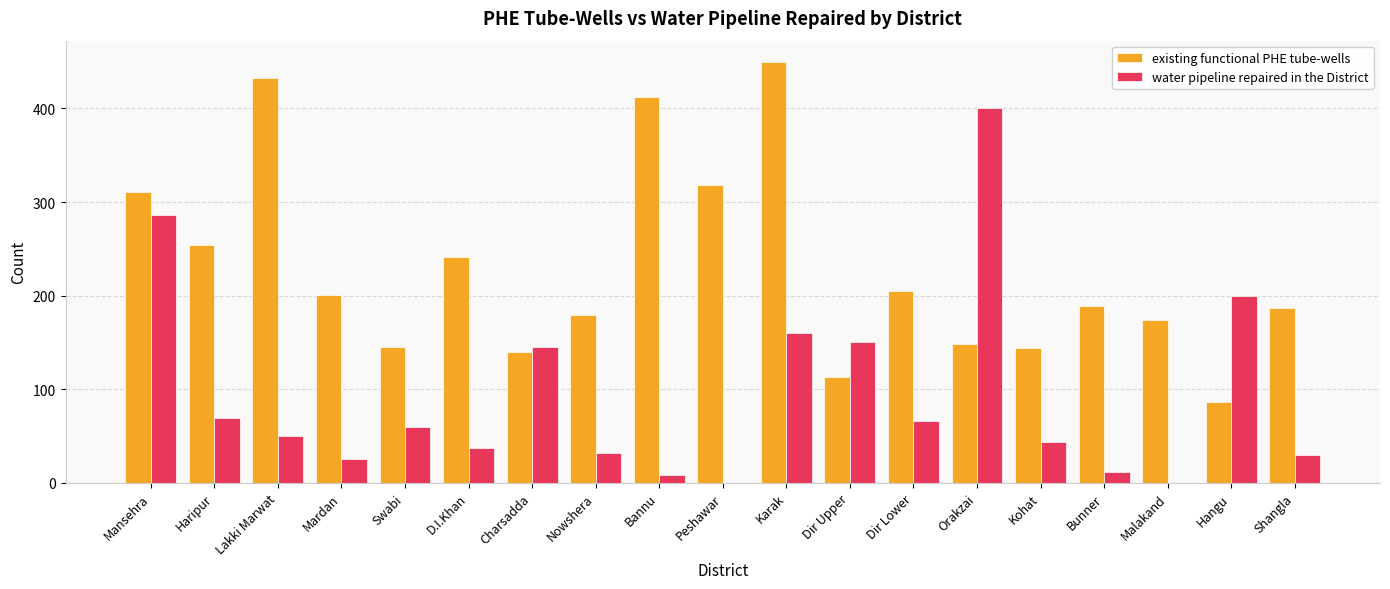

What is the highest value of the existing functional PHE tube-wells series?

450